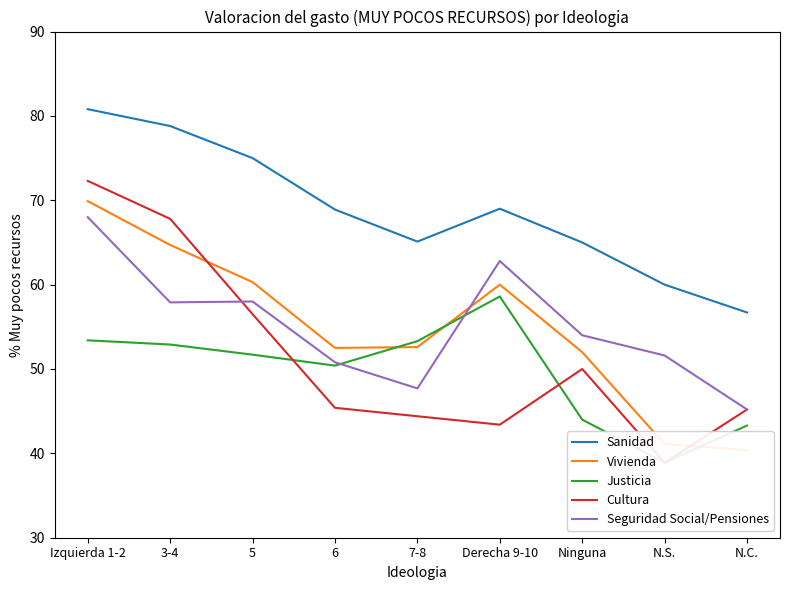

The value of Seguridad Social/Pensiones at N.S. is 11.9. True or false?

False